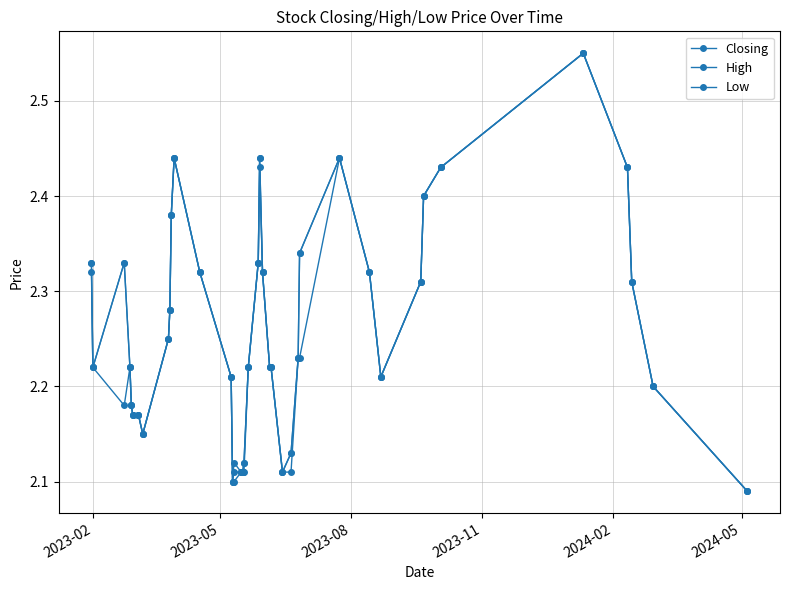

How many series are shown in this chart?

3